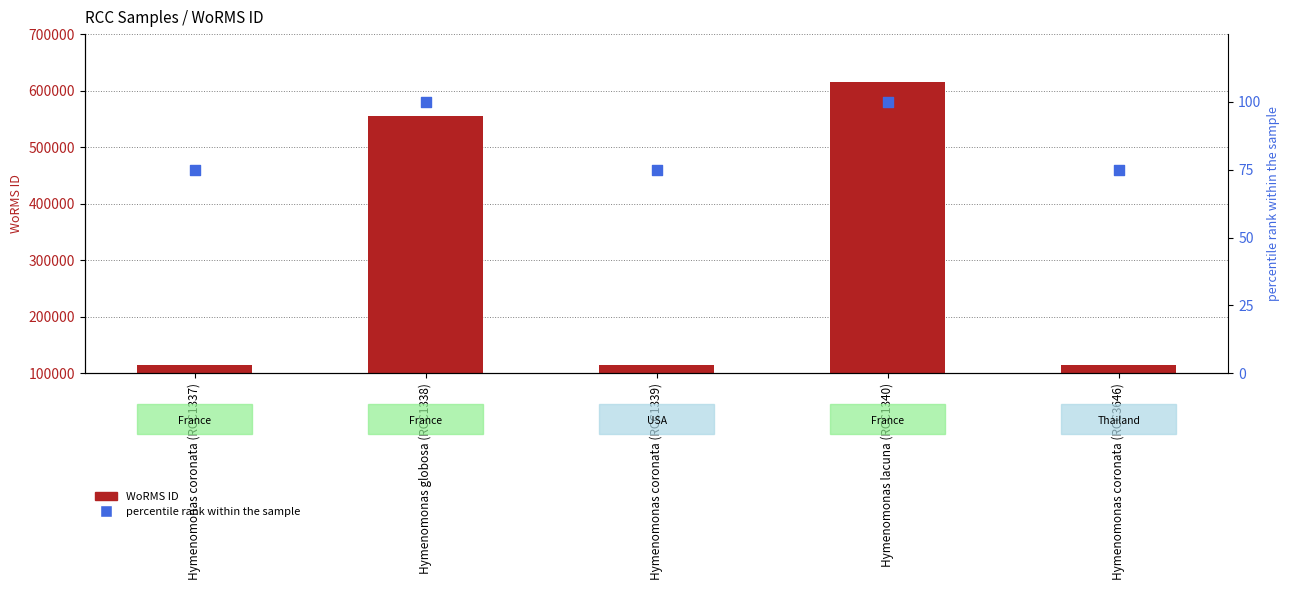

At which category is the sum across all series the highest?

Hymenomonas lacuna (RCC1340)